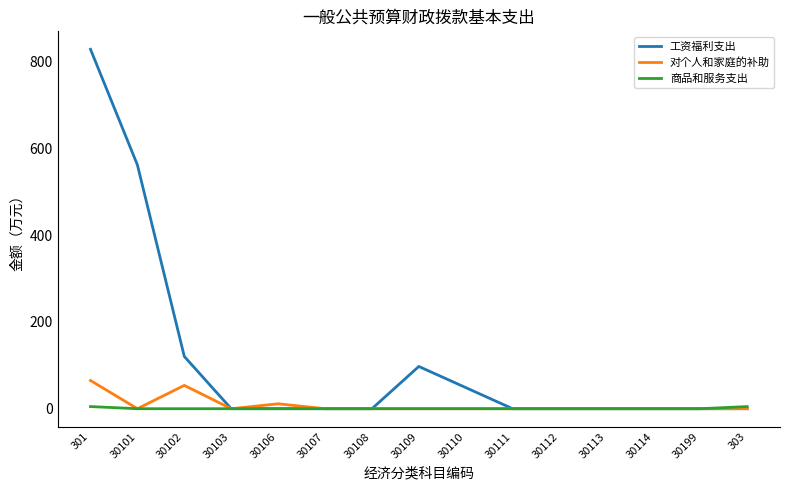

At which category is the sum across all series the highest?

301